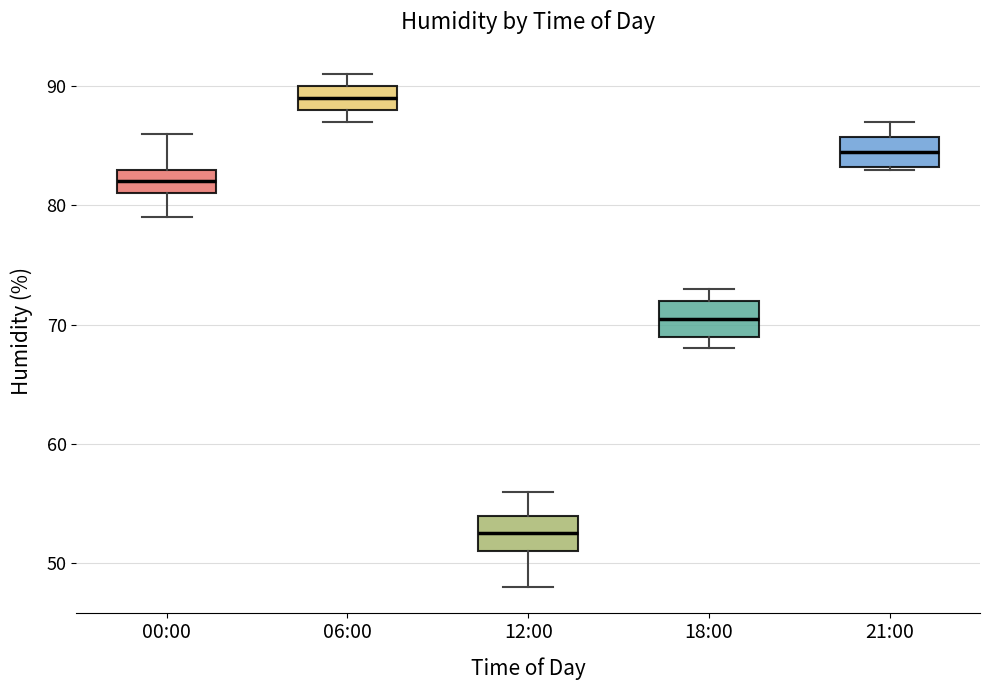

Reading left to right, transcribe this box plot: for each box, give where its median line is, the range the box spans, and where its two whiskers end, as read against the y-axis. The values are not printed on the chart, so give them approximately, as read against the axis.

00:00: median 82, box 81 to 83, whiskers 79 to 86
06:00: median 89, box 88 to 90, whiskers 87 to 91
12:00: median 53, box 51 to 54, whiskers 48 to 56
18:00: median 71, box 69 to 72, whiskers 68 to 73
21:00: median 85, box 83 to 86, whiskers 83 to 87